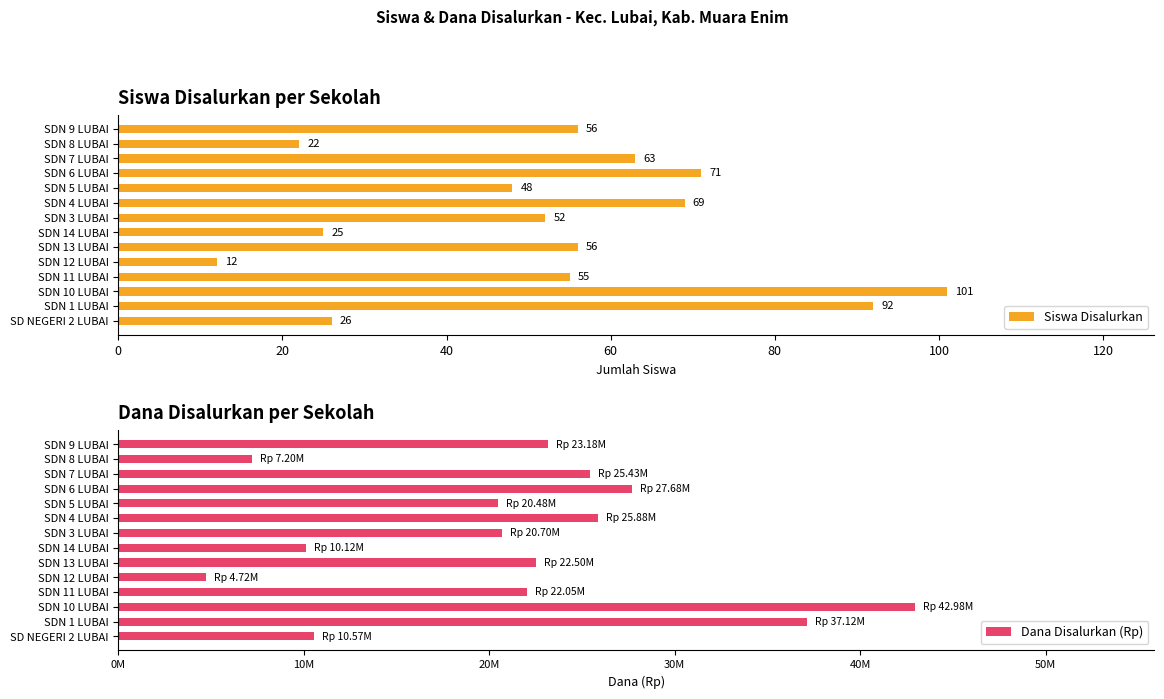

What is the sum of all Dana Disalurkan (Rp) values?

300600000